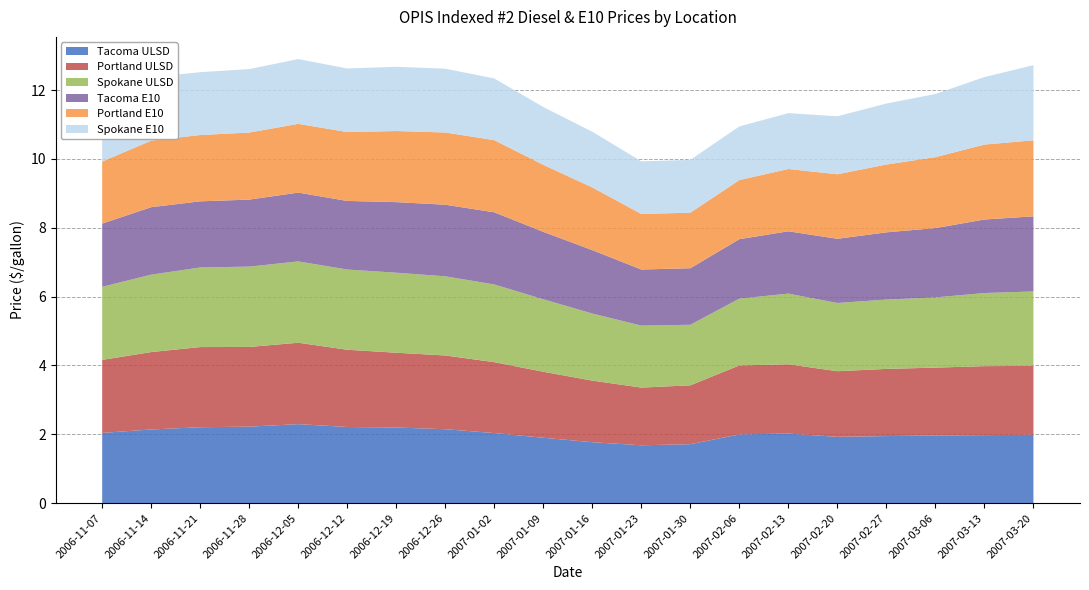

Reading left to right, list all the values displayed in this chart.

Tacoma ULSD: 2006-11-07=2.0	2006-11-14=2.1	2006-11-21=2.2	2006-11-28=2.2	2006-12-05=2.3	2006-12-12=2.2	2006-12-19=2.2	2006-12-26=2.1	2007-01-02=2.0	2007-01-09=1.9	2007-01-16=1.8	2007-01-23=1.7	2007-01-30=1.7	2007-02-06=2.0	2007-02-13=2.0	2007-02-20=1.9	2007-02-27=1.9	2007-03-06=2.0	2007-03-13=2.0	2007-03-20=2.0
Portland ULSD: 2006-11-07=2.1	2006-11-14=2.2	2006-11-21=2.3	2006-11-28=2.3	2006-12-05=2.4	2006-12-12=2.2	2006-12-19=2.2	2006-12-26=2.1	2007-01-02=2.1	2007-01-09=1.9	2007-01-16=1.8	2007-01-23=1.7	2007-01-30=1.7	2007-02-06=2.0	2007-02-13=2.0	2007-02-20=1.9	2007-02-27=2.0	2007-03-06=2.0	2007-03-13=2.0	2007-03-20=2.0
Spokane ULSD: 2006-11-07=2.1	2006-11-14=2.2	2006-11-21=2.3	2006-11-28=2.3	2006-12-05=2.4	2006-12-12=2.3	2006-12-19=2.3	2006-12-26=2.3	2007-01-02=2.3	2007-01-09=2.1	2007-01-16=1.9	2007-01-23=1.8	2007-01-30=1.8	2007-02-06=1.9	2007-02-13=2.1	2007-02-20=2.0	2007-02-27=2.0	2007-03-06=2.0	2007-03-13=2.1	2007-03-20=2.2
Tacoma E10: 2006-11-07=1.8	2006-11-14=2.0	2006-11-21=1.9	2006-11-28=1.9	2006-12-05=2.0	2006-12-12=2.0	2006-12-19=2.1	2006-12-26=2.1	2007-01-02=2.1	2007-01-09=2.0	2007-01-16=1.8	2007-01-23=1.6	2007-01-30=1.6	2007-02-06=1.7	2007-02-13=1.8	2007-02-20=1.9	2007-02-27=2.0	2007-03-06=2.0	2007-03-13=2.1	2007-03-20=2.2
Portland E10: 2006-11-07=1.8	2006-11-14=1.9	2006-11-21=1.9	2006-11-28=1.9	2006-12-05=2.0	2006-12-12=2.0	2006-12-19=2.1	2006-12-26=2.1	2007-01-02=2.1	2007-01-09=1.9	2007-01-16=1.8	2007-01-23=1.6	2007-01-30=1.6	2007-02-06=1.7	2007-02-13=1.8	2007-02-20=1.9	2007-02-27=2.0	2007-03-06=2.1	2007-03-13=2.2	2007-03-20=2.2
Spokane E10: 2006-11-07=1.7	2006-11-14=1.8	2006-11-21=1.8	2006-11-28=1.8	2006-12-05=1.9	2006-12-12=1.8	2006-12-19=1.9	2006-12-26=1.9	2007-01-02=1.8	2007-01-09=1.7	2007-01-16=1.6	2007-01-23=1.5	2007-01-30=1.5	2007-02-06=1.6	2007-02-13=1.6	2007-02-20=1.7	2007-02-27=1.8	2007-03-06=1.8	2007-03-13=2.0	2007-03-20=2.2